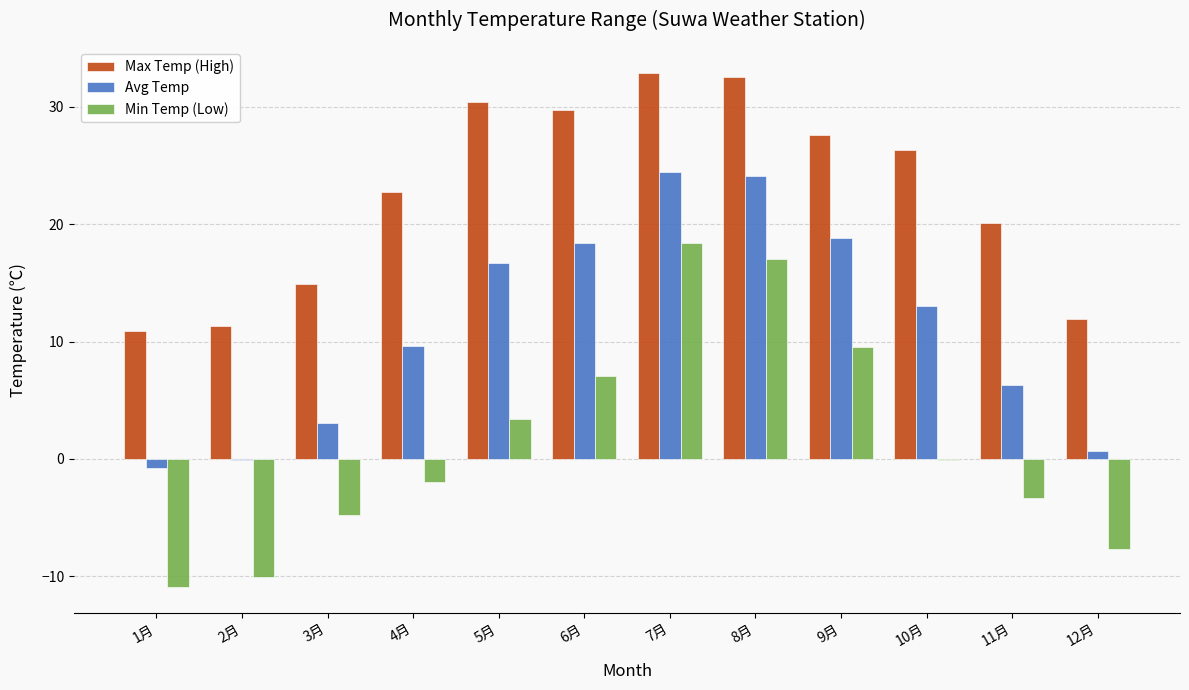

What is the approximate value of Max Temp (High) at 11月?

20.1